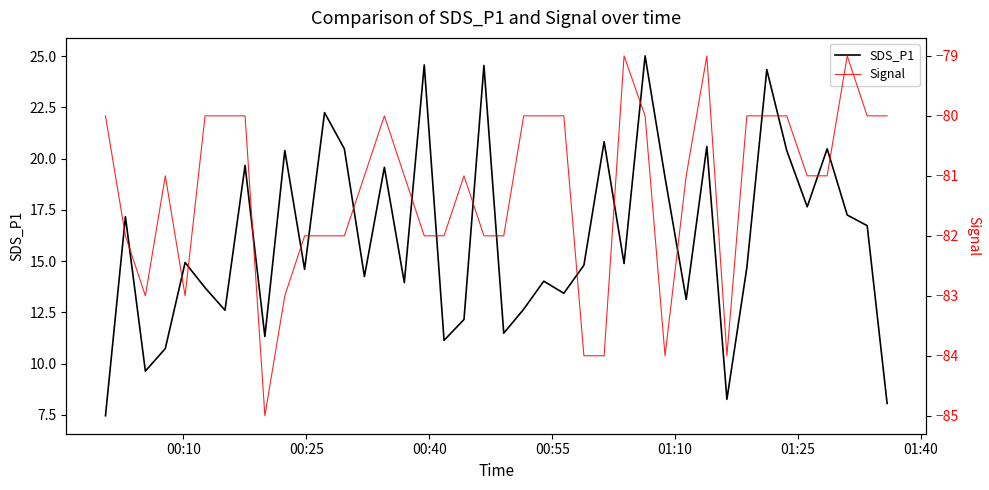

Is this an area chart (filled region under the line)?

No